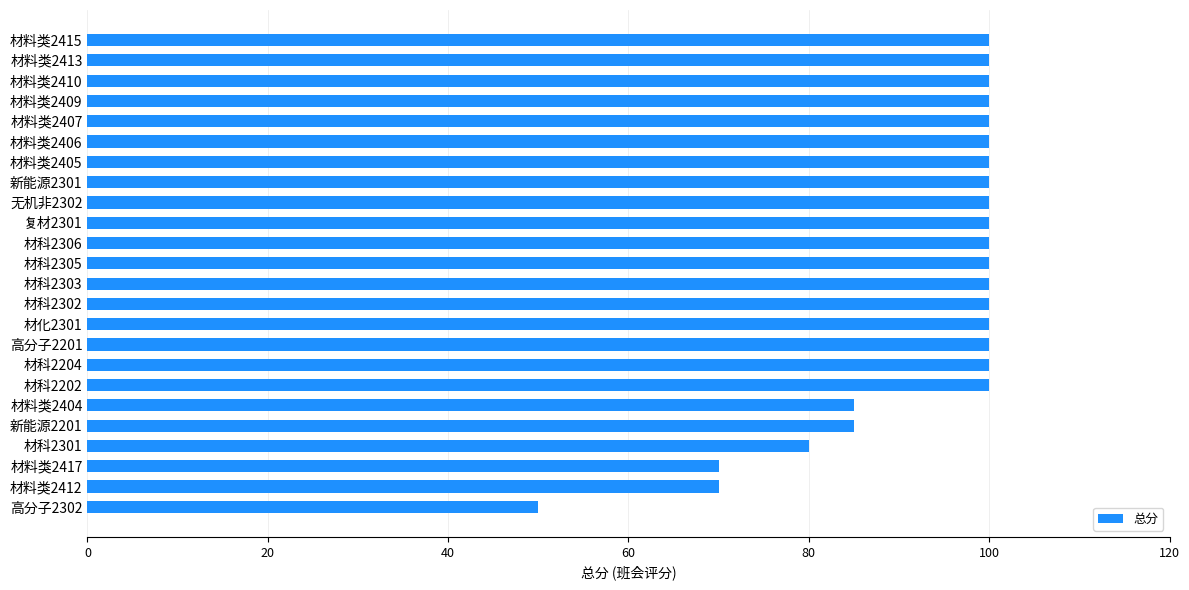

Which label corresponds to the smallest value in the chart?

高分子2302